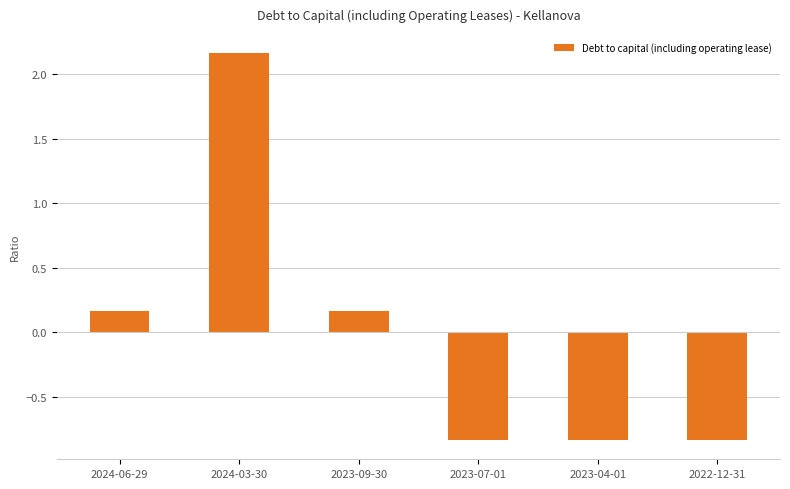

Between 2024-03-30 and 2023-07-01, which is larger?

2024-03-30